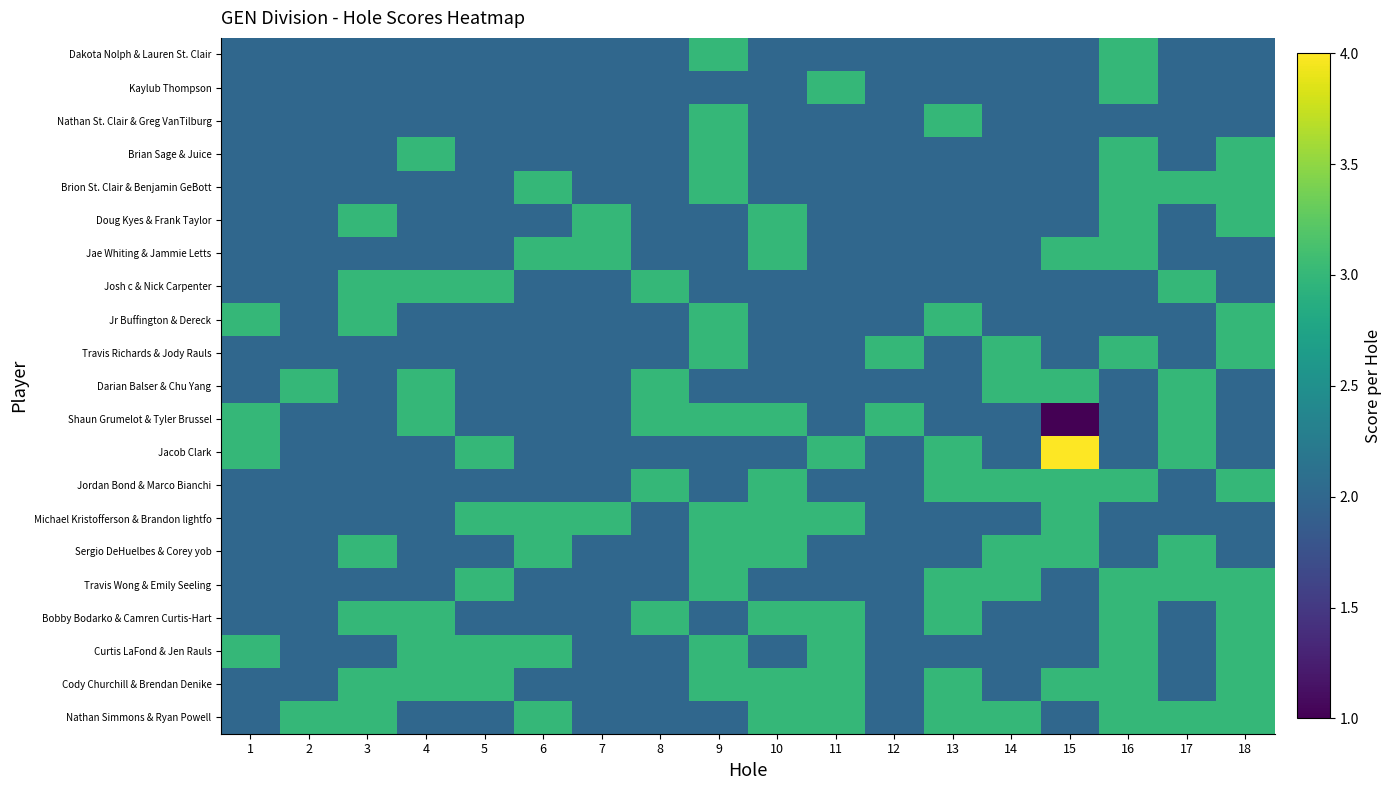

What is the spread (max minus min) of values at 5?

1